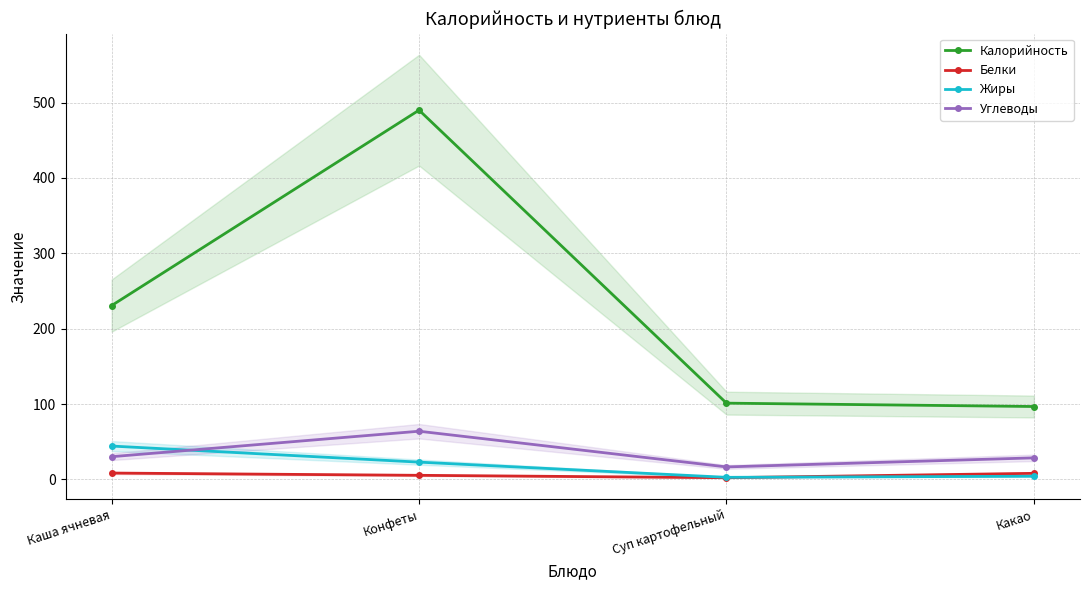

At which category does Углеводы reach its first local valley?

Суп картофельный